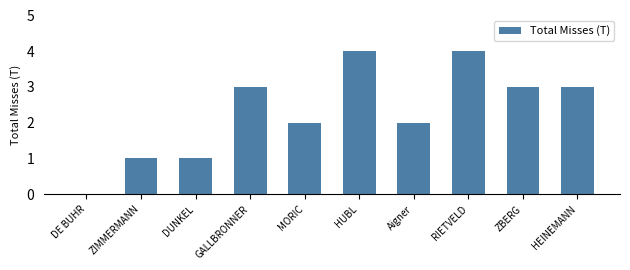

What value does the data have at HEINEMANN?

3